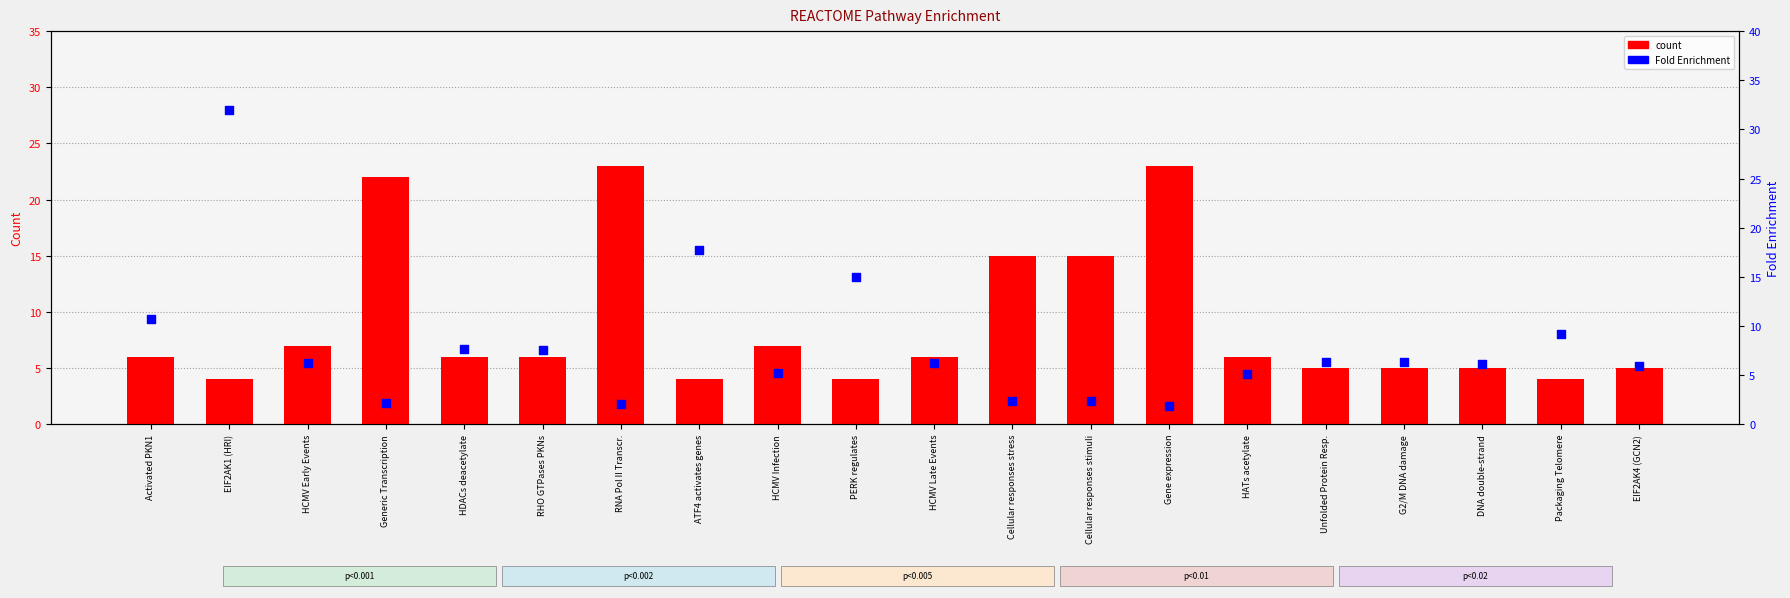

Which series contains the highest Y value?

Fold Enrichment